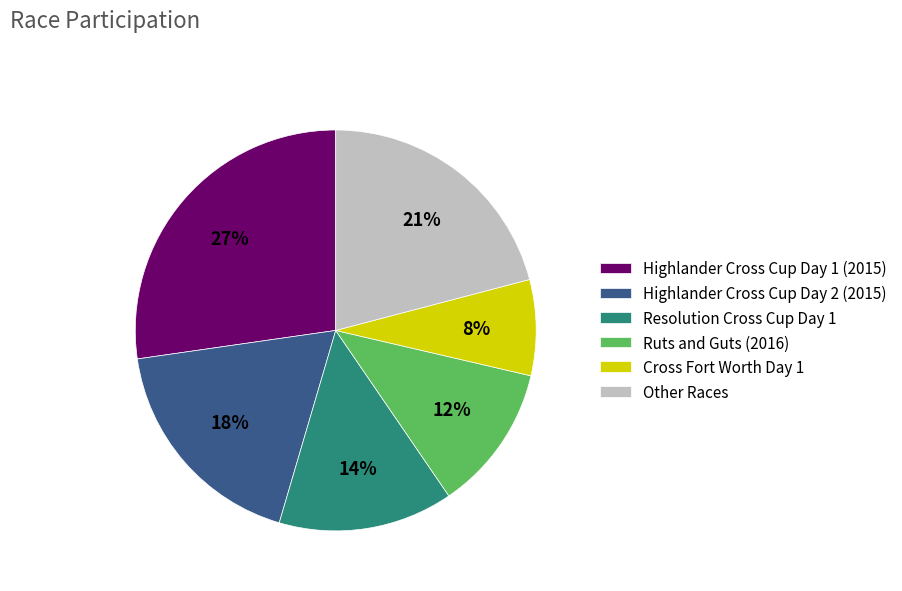

To the nearest percent, what is the difference between the Highlander Cross Cup Day 2 (2015) and Cross Fort Worth Day 1 slice percentages?

10%